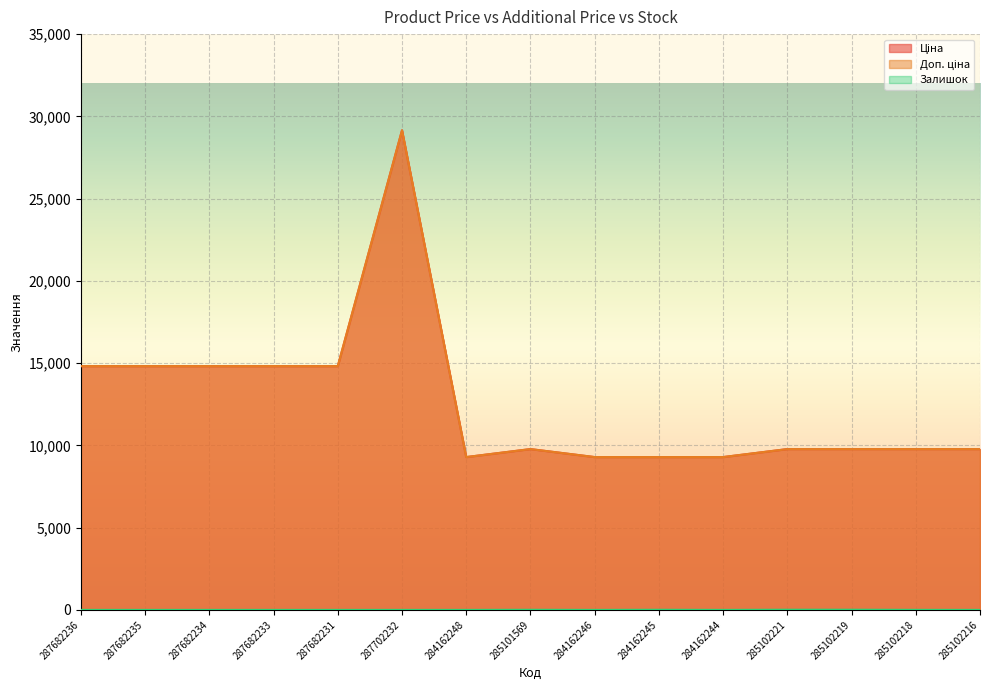

Reading left to right, extract all data points from this chart.

Ціна: 287682236=14817.6	287682235=14817.6	287682234=14817.6	287682233=14817.6	287682231=14817.6	287702232=29152.3	284162248=9290.5	285101569=9775.5	284162246=9290.5	284162245=9290.5	284162244=9290.5	285102221=9775.5	285102219=9775.5	285102218=9775.5	285102216=9775.5
Доп. ціна: 287682236=14817.6	287682235=14817.6	287682234=14817.6	287682233=14817.6	287682231=14817.6	287702232=29152.3	284162248=9290.5	285101569=9775.5	284162246=9290.5	284162245=9290.5	284162244=9290.5	285102221=9775.5	285102219=9775.5	285102218=9775.5	285102216=9775.5
Залишок: 287682236=0.0	287682235=0.0	287682234=0.0	287682233=0.0	287682231=0.0	287702232=0.0	284162248=0.0	285101569=7.0	284162246=0.0	284162245=8.0	284162244=0.0	285102221=11.0	285102219=11.0	285102218=3.0	285102216=0.0